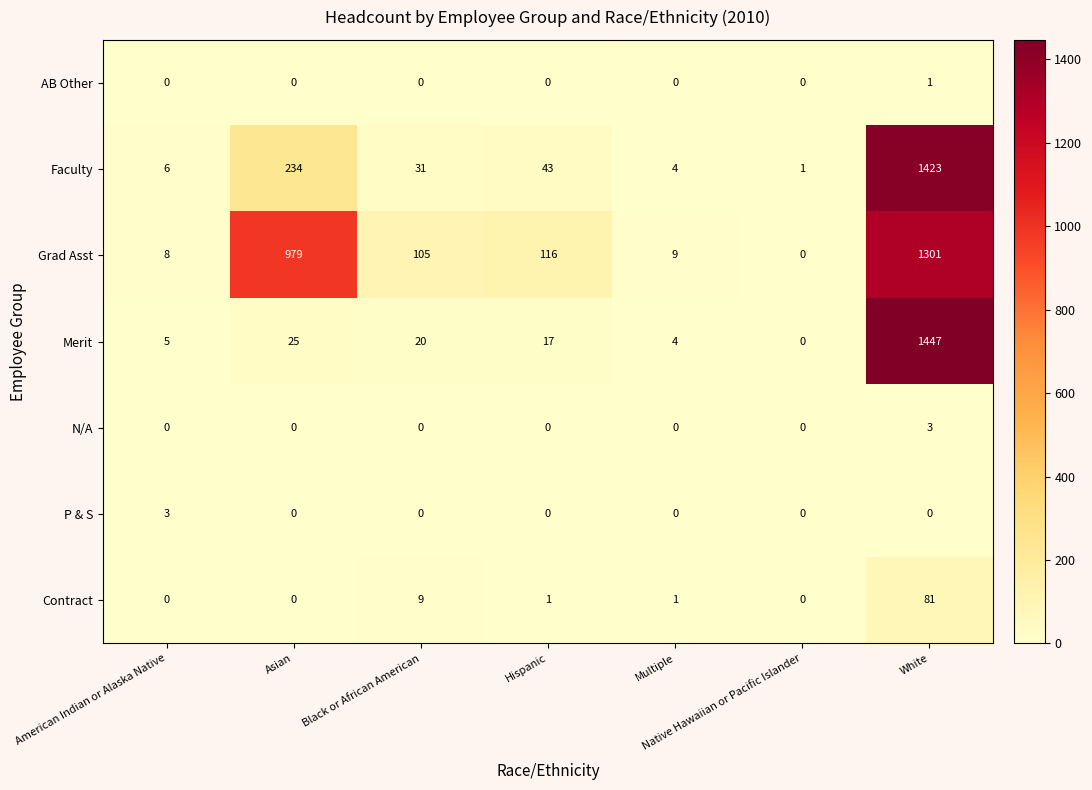

List the labels in order of Merit value, smallest first.

Native Hawaiian or Pacific Islander, Multiple, American Indian or Alaska Native, Hispanic, Black or African American, Asian, White